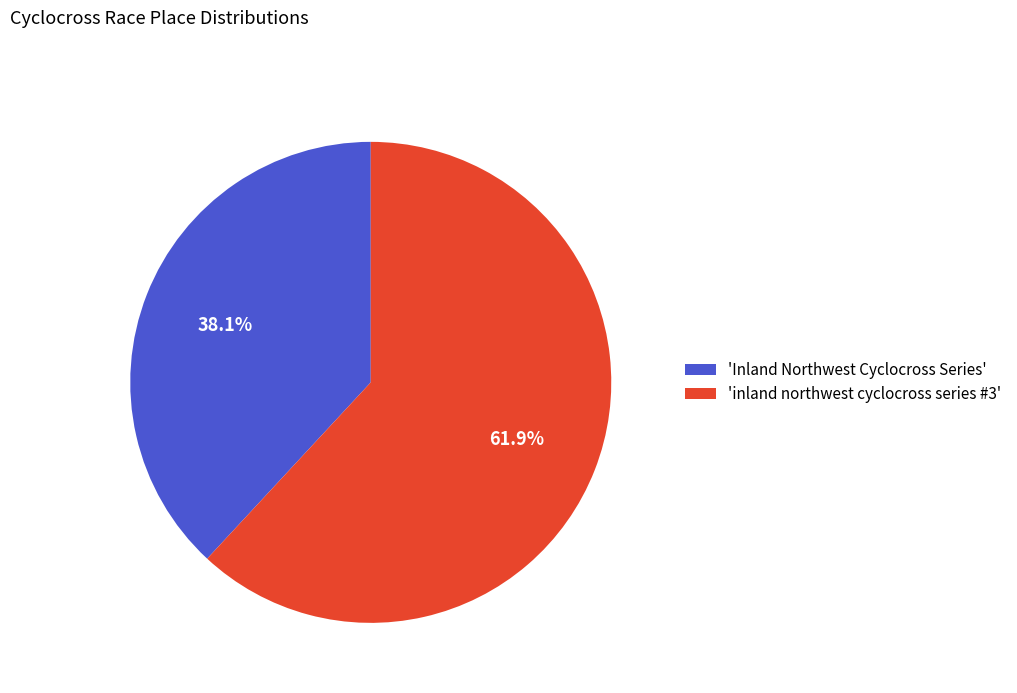

Which category accounts for the majority?

'inland northwest cyclocross series #3'